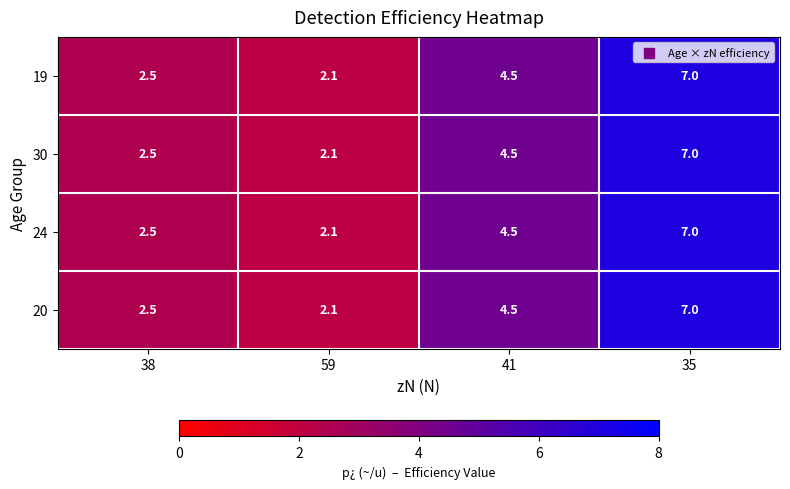

Read the 30 value at 59.

2.1